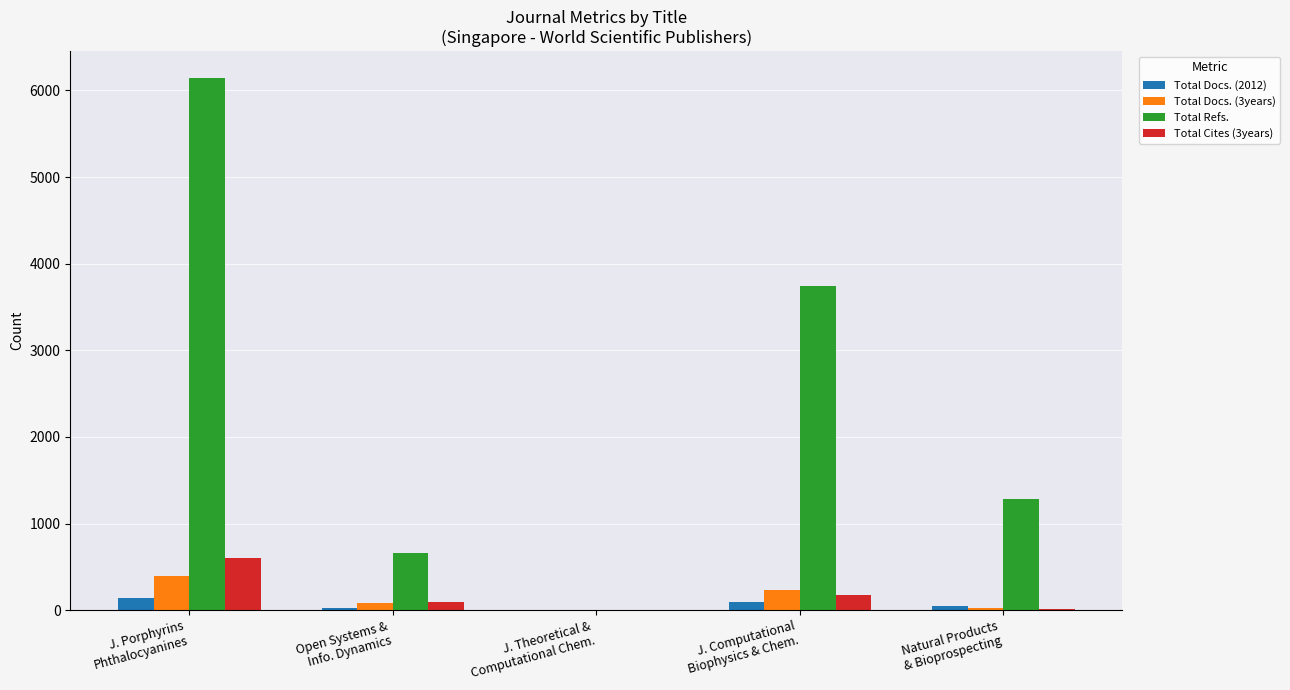

What is the maximum value for Total Docs. (2012)?

139